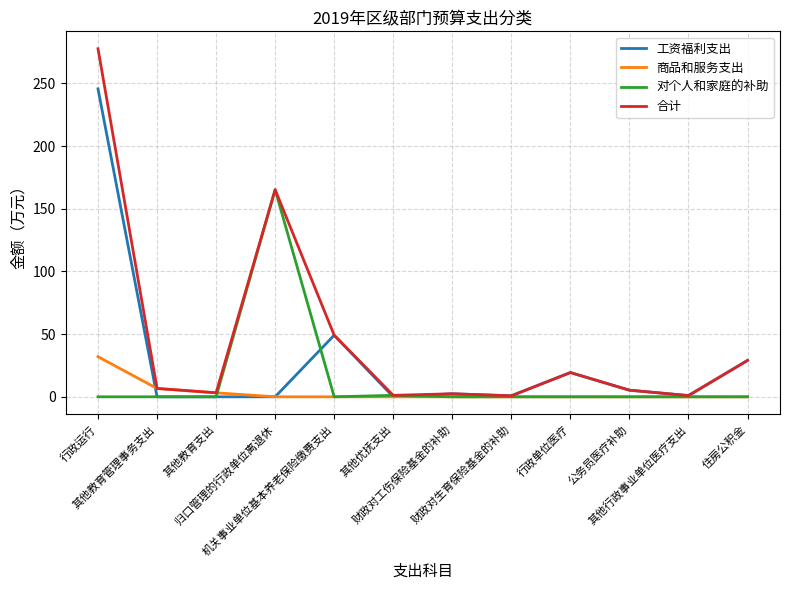

The value of 对个人和家庭的补助 at 公务员医疗补助 is -87.0. True or false?

False